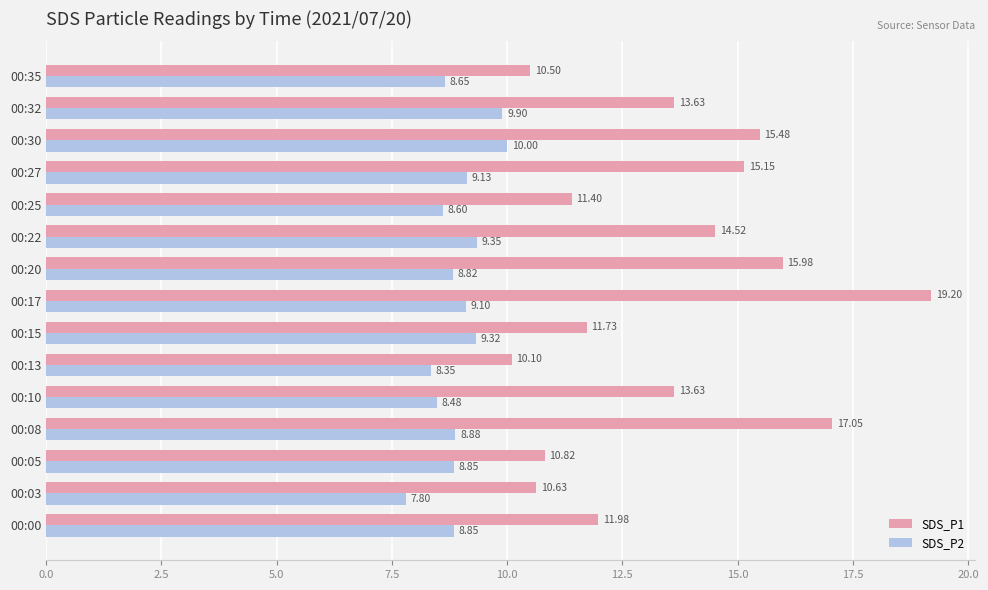

What is the total value across all series at 00:20?

24.8